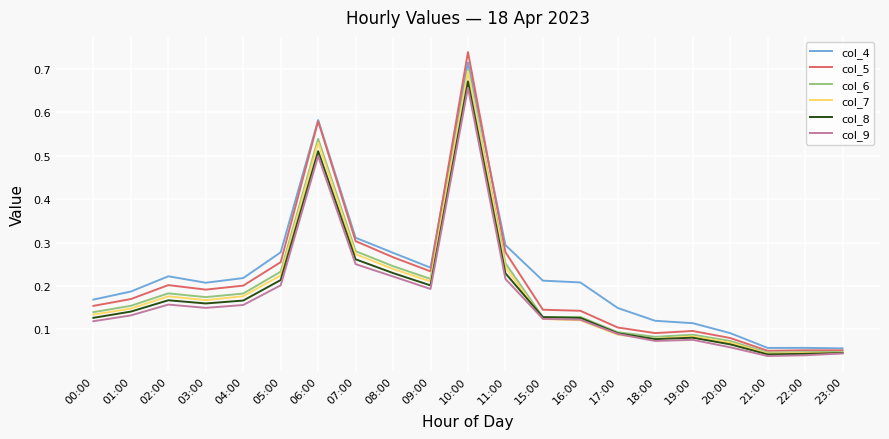

Which series changed the most between 03:00 and 07:00?

col_5